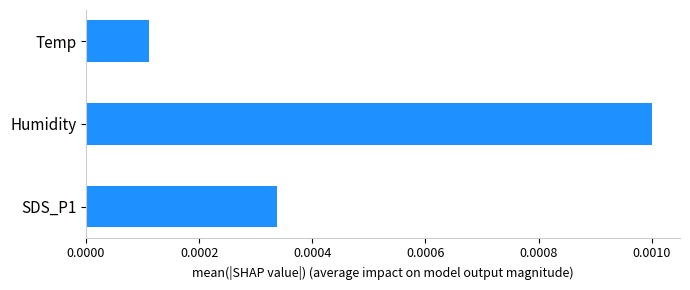

List the labels in order of value, largest first.

Humidity, SDS_P1, Temp